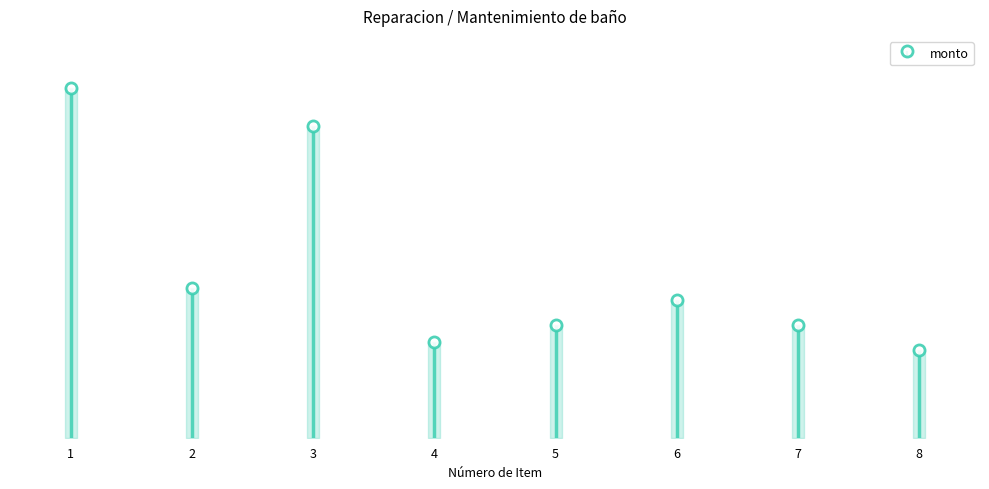

Rank the categories by value from lowest to highest.

8, 4, 5, 7, 6, 2, 3, 1